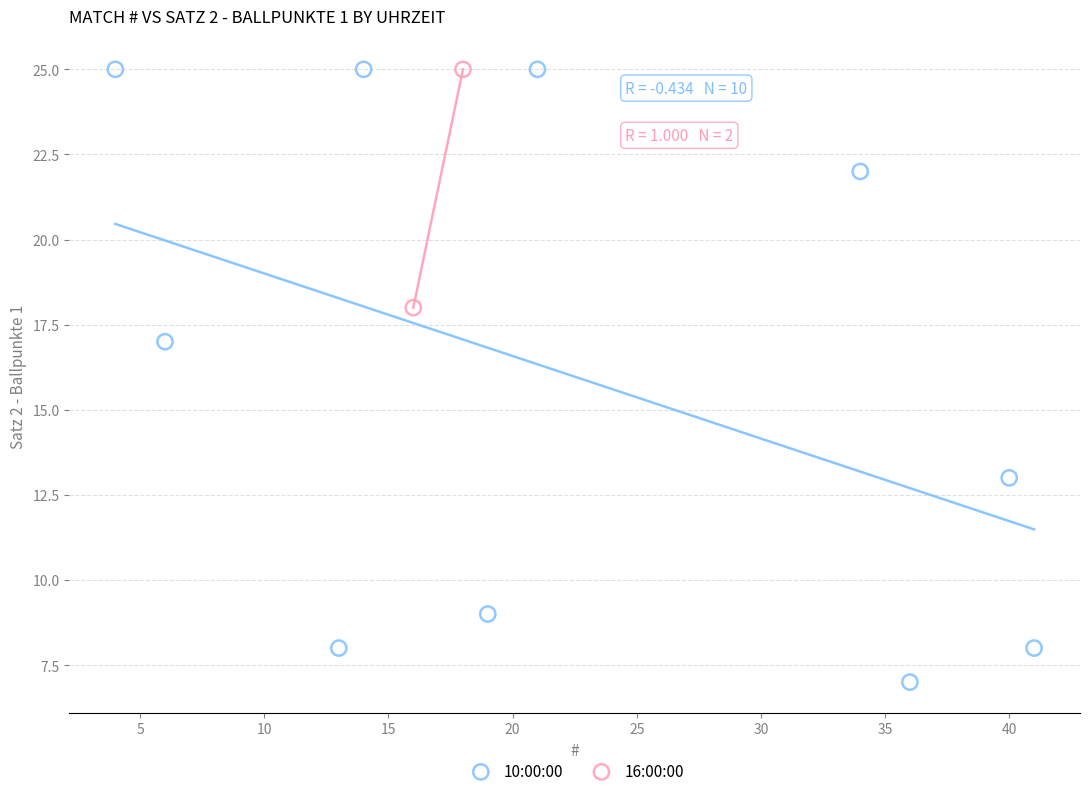

What are all the series names shown in the legend?

10:00:00, 16:00:00